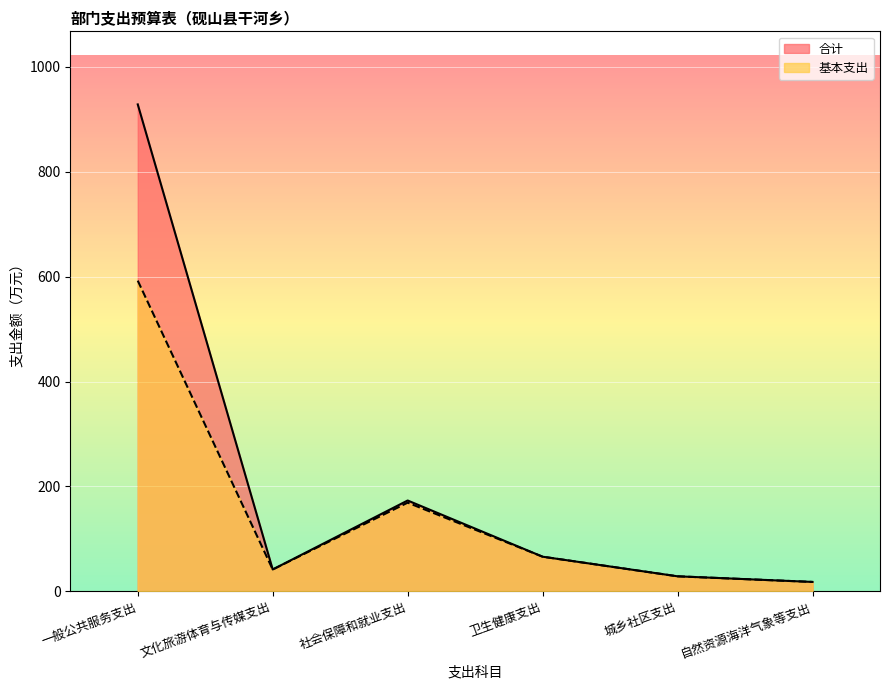

Reading left to right, transcribe all the data shown in this chart.

合计: 927.9	41.9	173.3	66.2	28.9	18.2
基本支出: 592.1	41.9	169.2	66.2	28.9	18.2